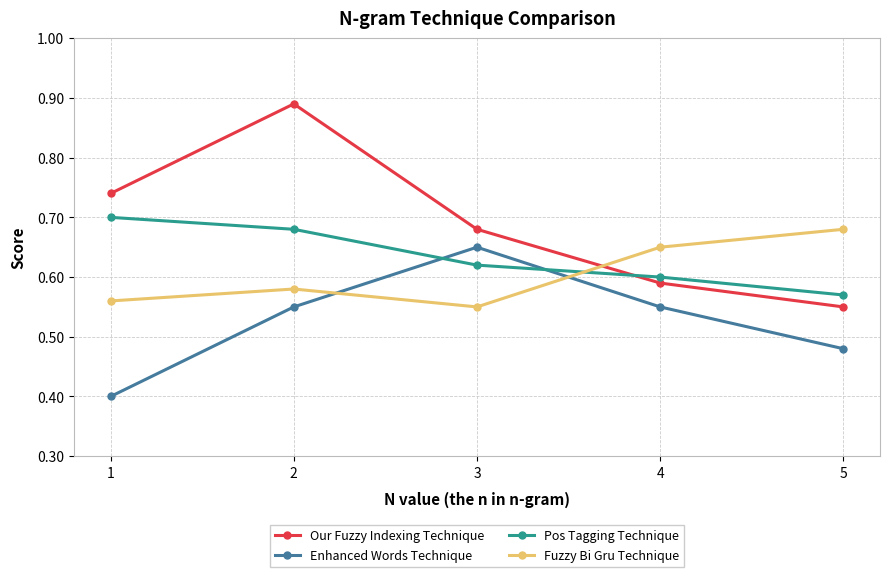

Does the chart have visible grid lines?

Yes